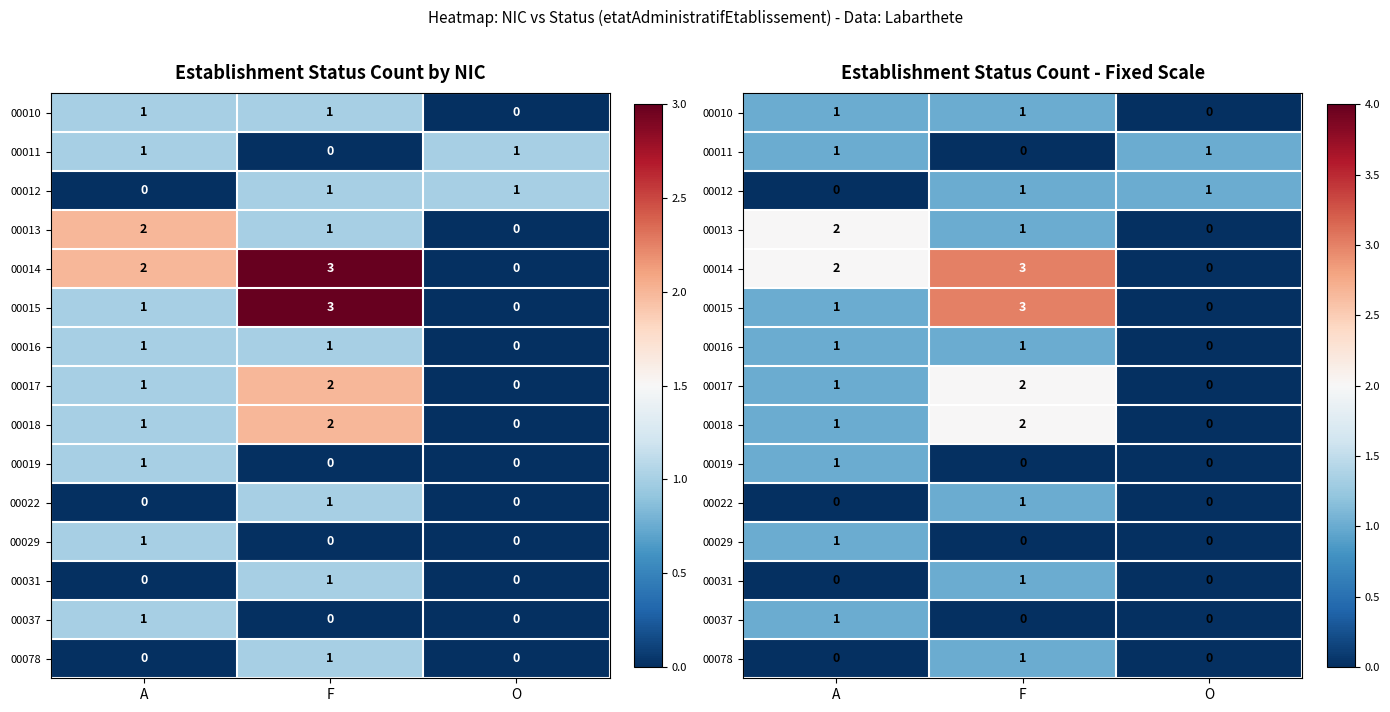

Rank the categories by 00010 value from lowest to highest.

O, A, F